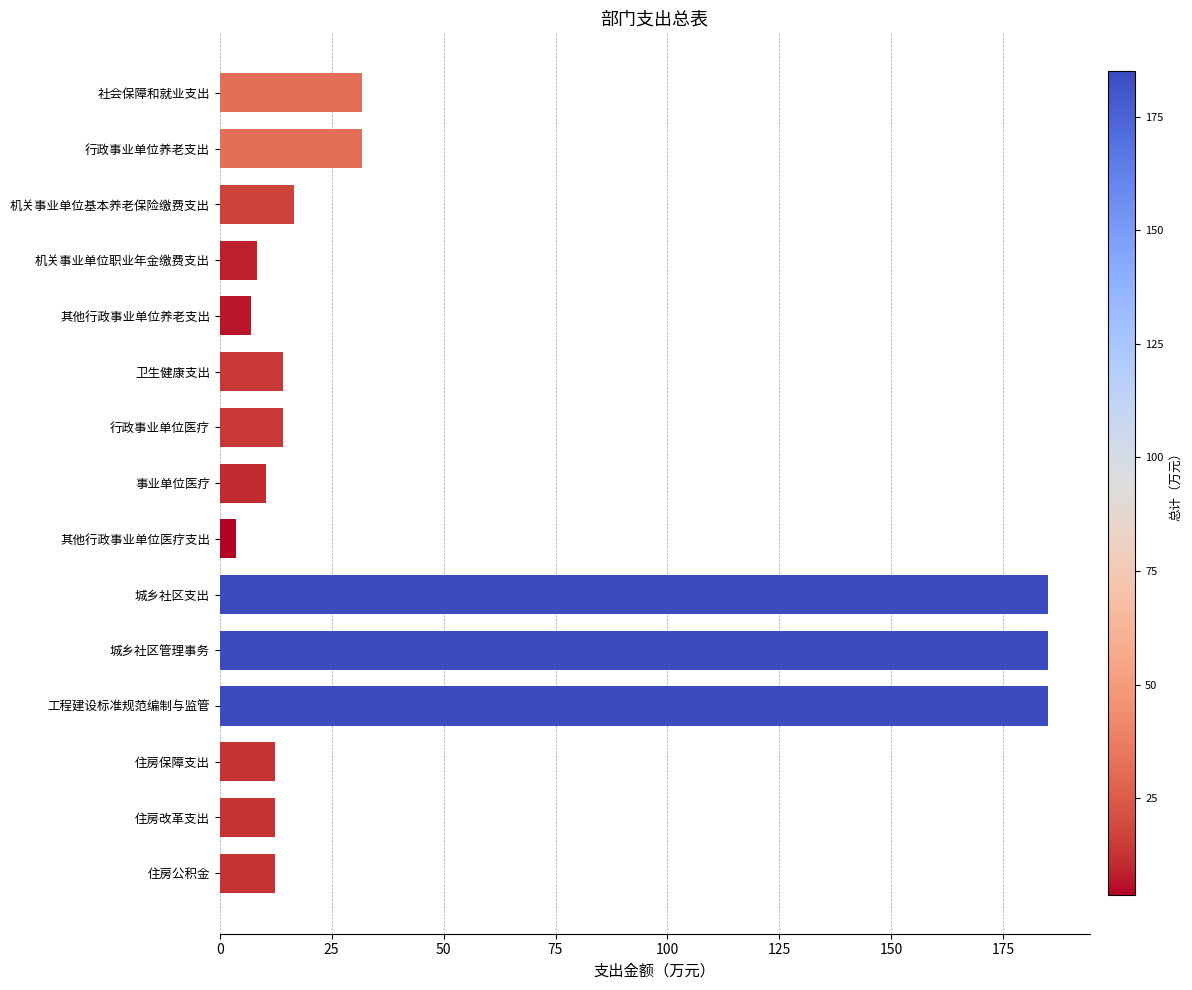

Approximately how many times larger is the value at 行政事业单位养老支出 compared to 住房改革支出?

2.6